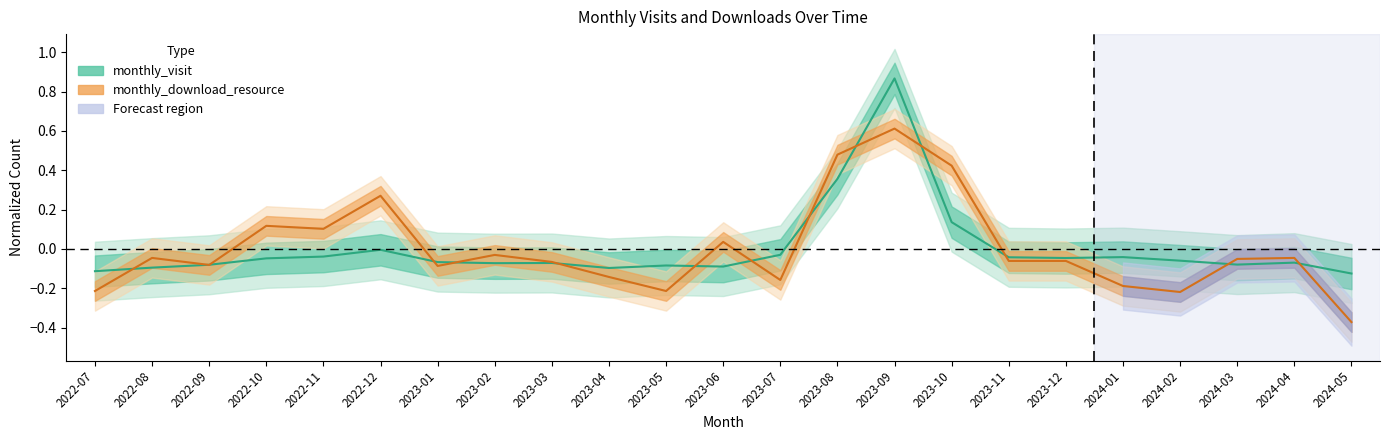

How many positive values does the monthly_download_resource series have?

7